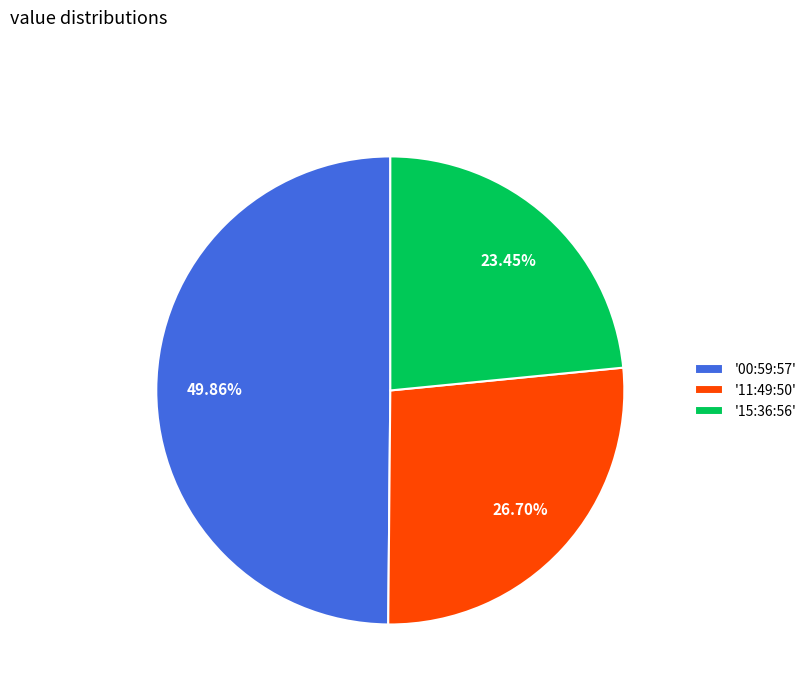

Is there a majority slice in this chart?

No